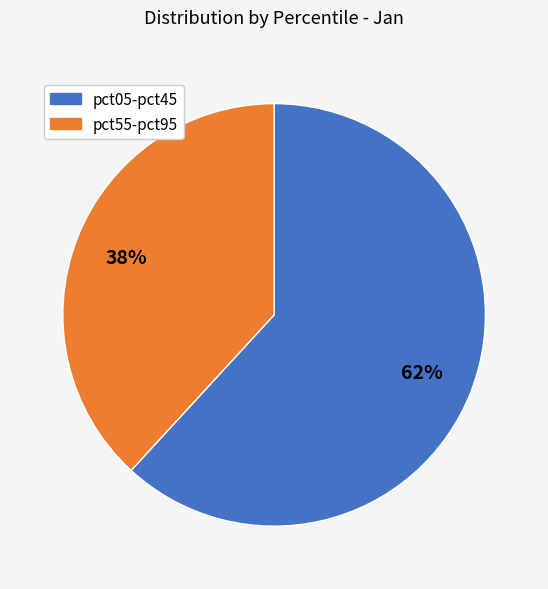

To the nearest percent, what is the difference between the largest and smallest slice percentages?

24%